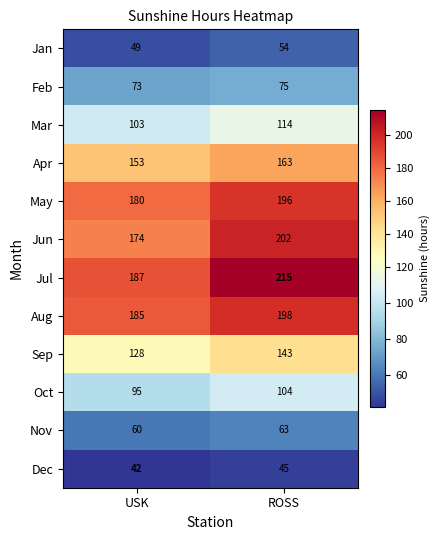

List the series in order of their peak value, lowest first.

Dec, Jan, Nov, Feb, Oct, Mar, Sep, Apr, May, Aug, Jun, Jul